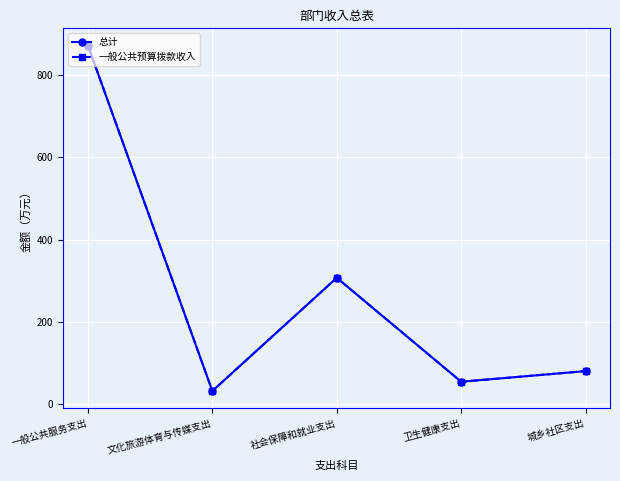

Does the chart have visible grid lines?

Yes